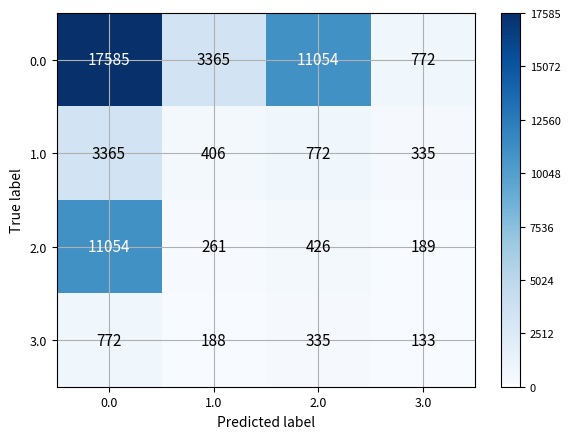

What is the approximate value of 1.0 at 3.0?

335